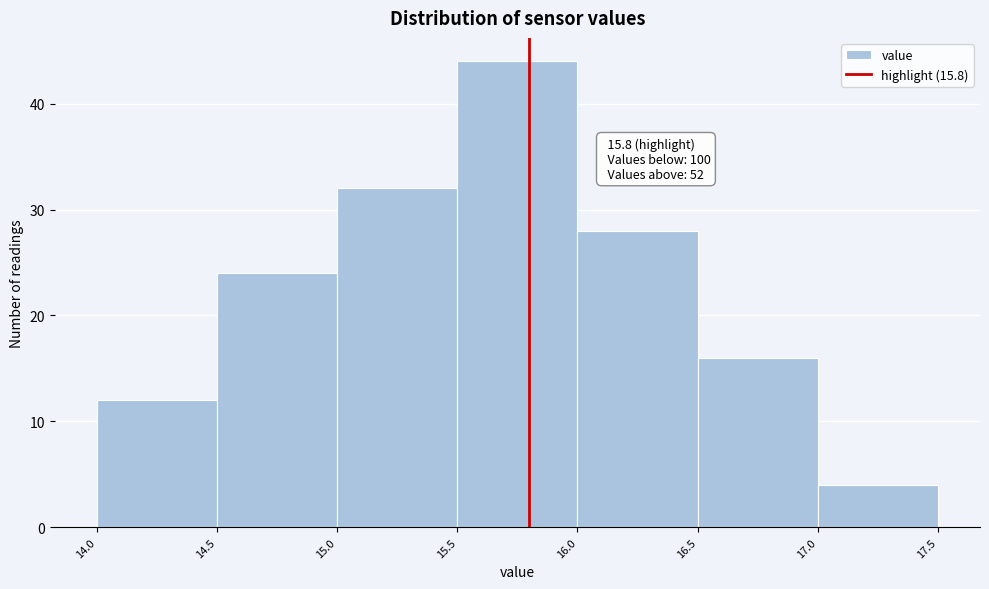

Which range on the x-axis has the tallest bar?

15.5 to 16.0